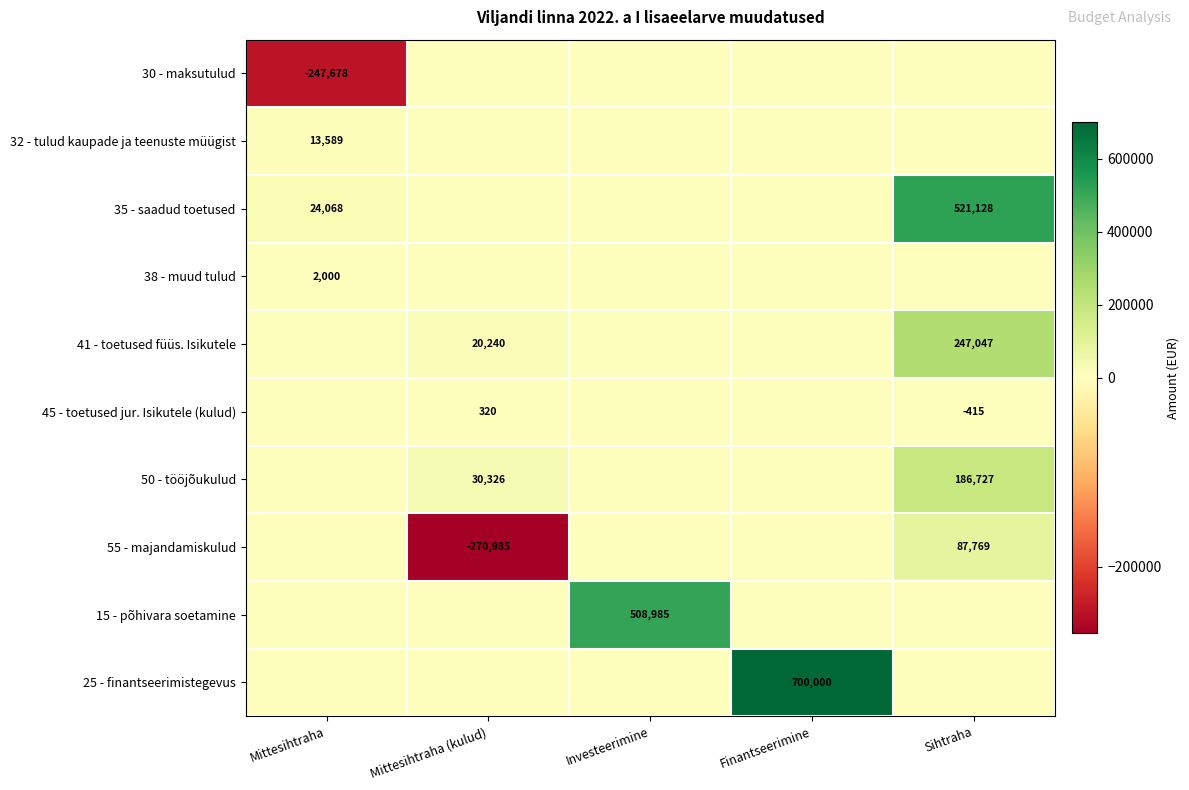

What is the difference between the highest and lowest values at Sihtraha?

521543